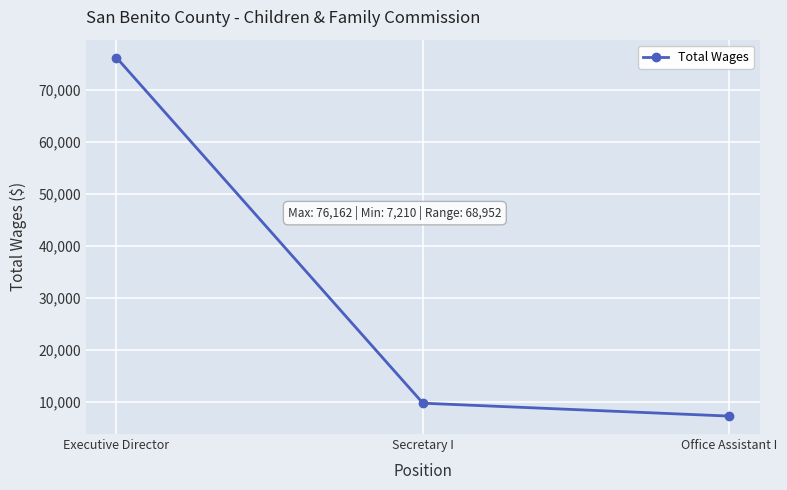

Reading left to right, what are all the values shown in this chart?

76162	9691	7210